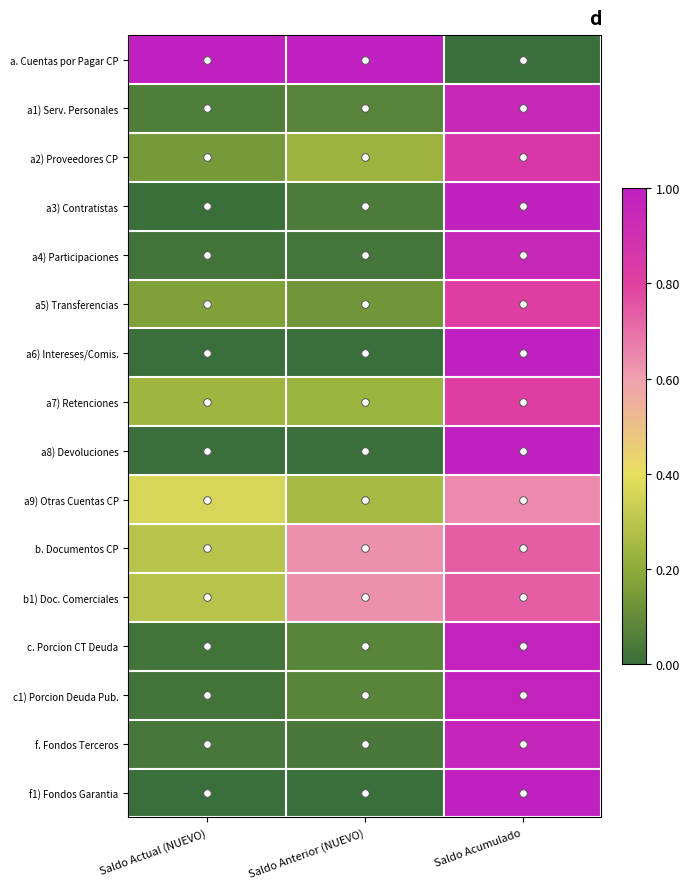

At how many categories does at least one series exceed 0?

3